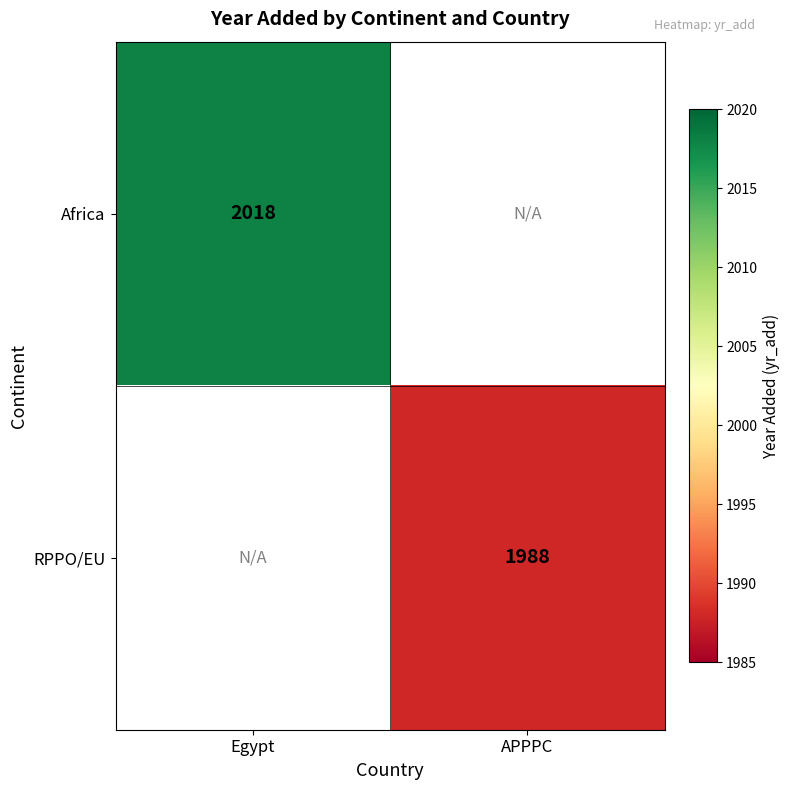

Is it true that RPPO/EU equals 1187 at APPPC?

False